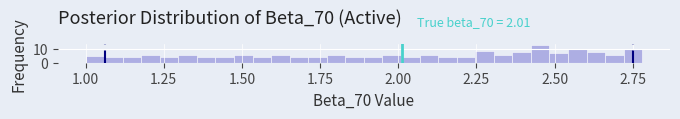

Read against the x-axis, roughly where is the centre of the tallest bar?

2.45